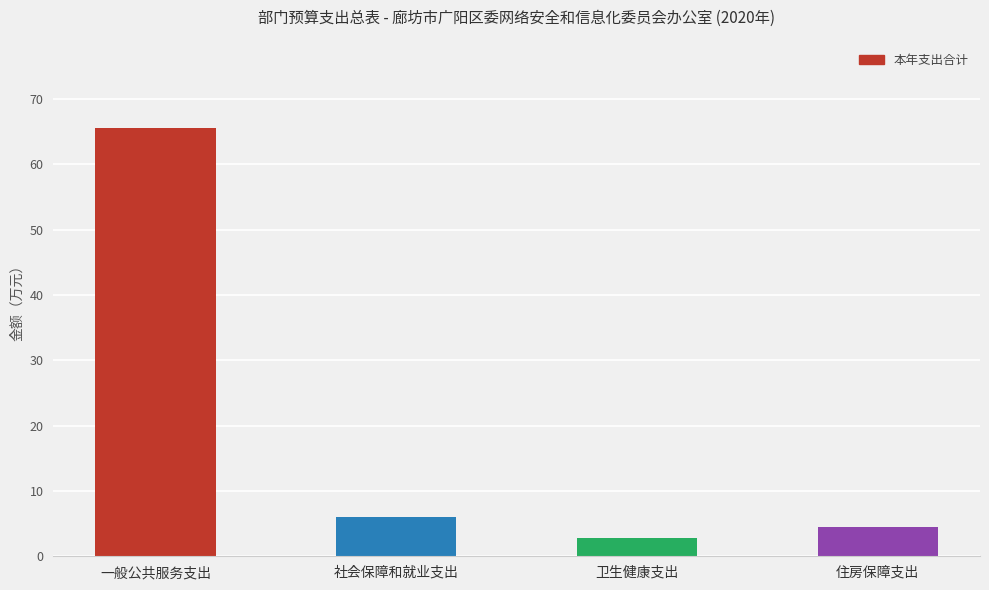

What is the sum of all values?

78.7